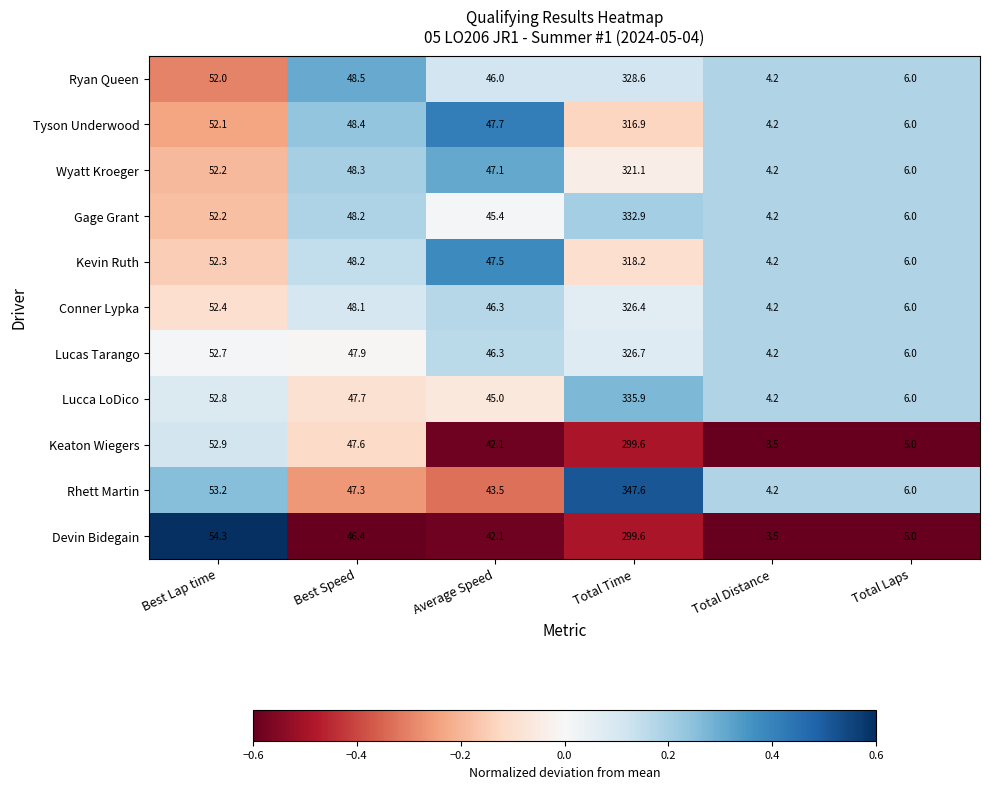

Rank the categories by Keaton Wiegers value from lowest to highest.

Total Distance, Total Laps, Average Speed, Best Speed, Best Lap time, Total Time